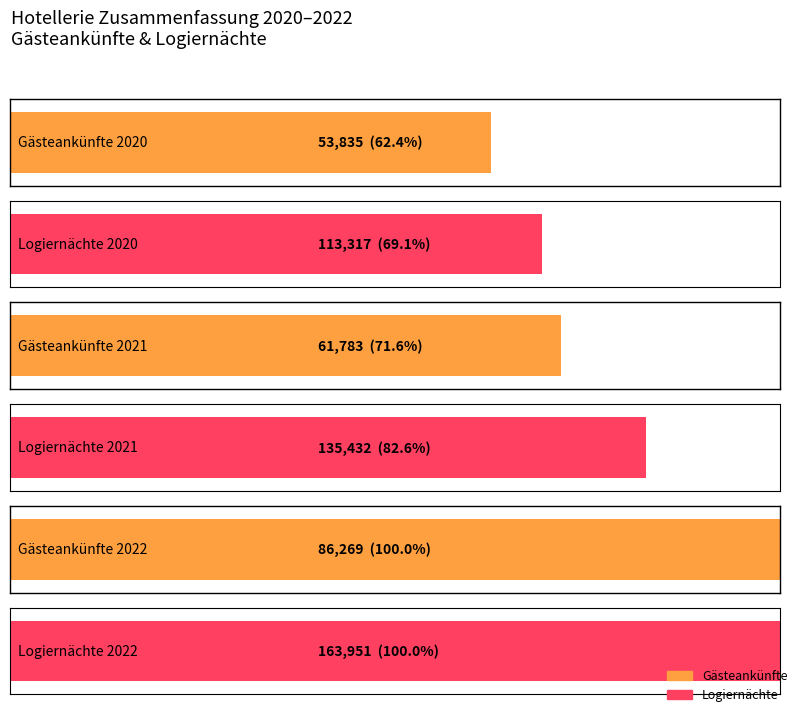

Rank the categories by Logiernächte value from highest to lowest.

2022, 2021, 2020